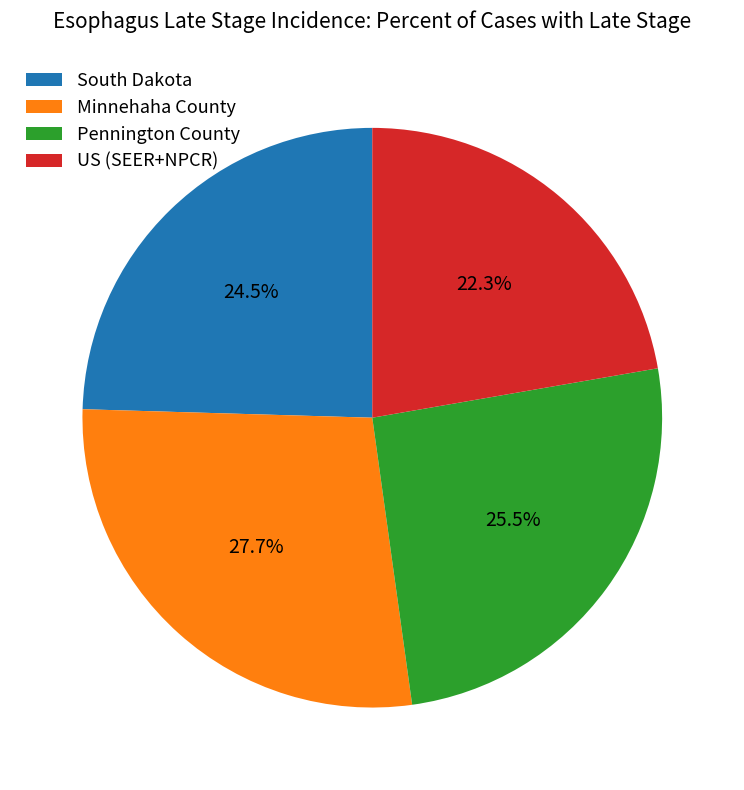

What percentage is the US (SEER+NPCR) slice, to the nearest percent?

22%